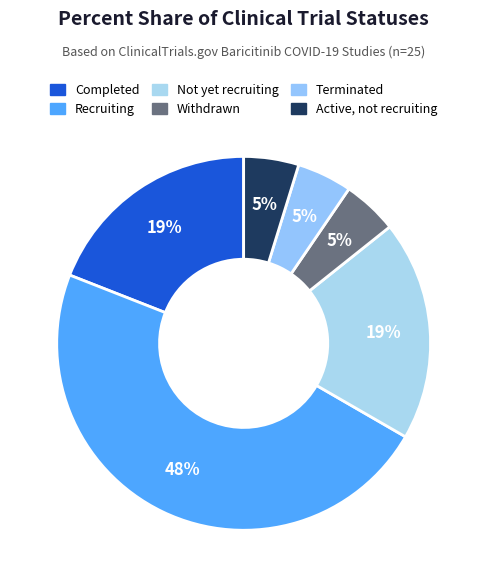

Which category has the biggest portion of the pie?

Recruiting